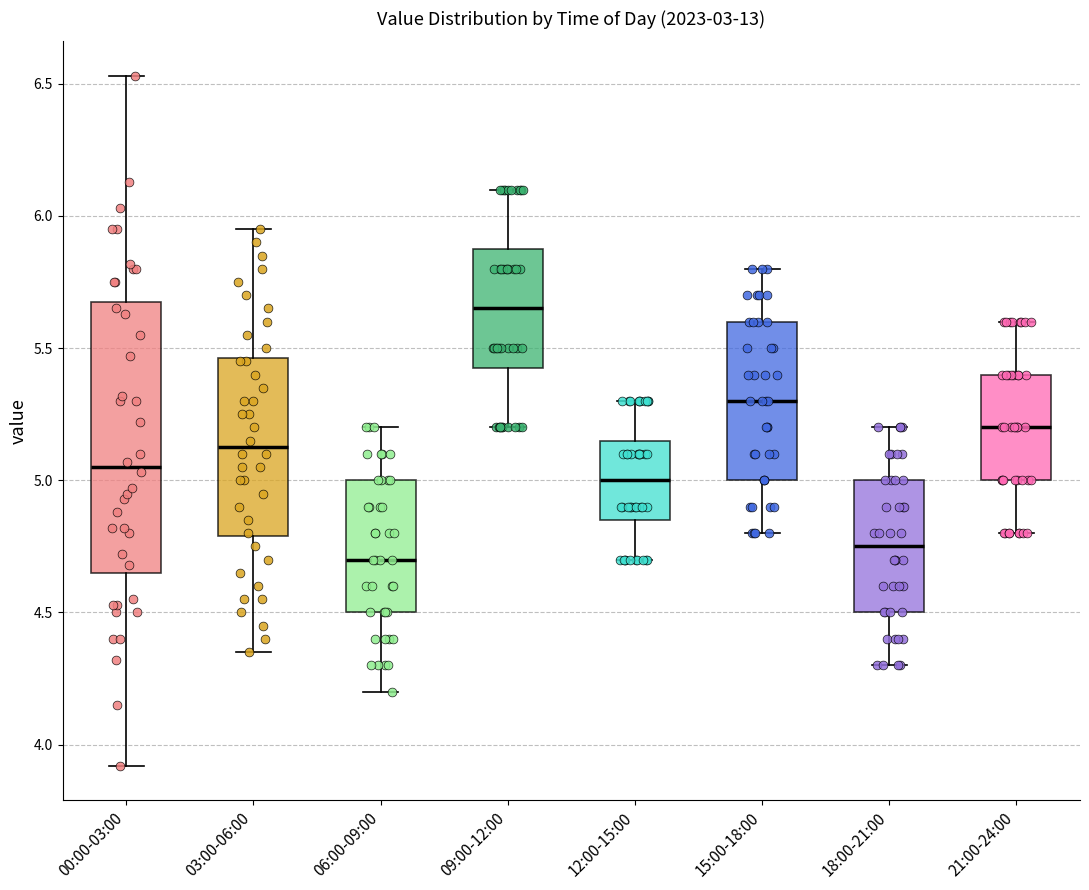

Which box is the tallest, from its lower edge to its upper edge?

00:00-03:00